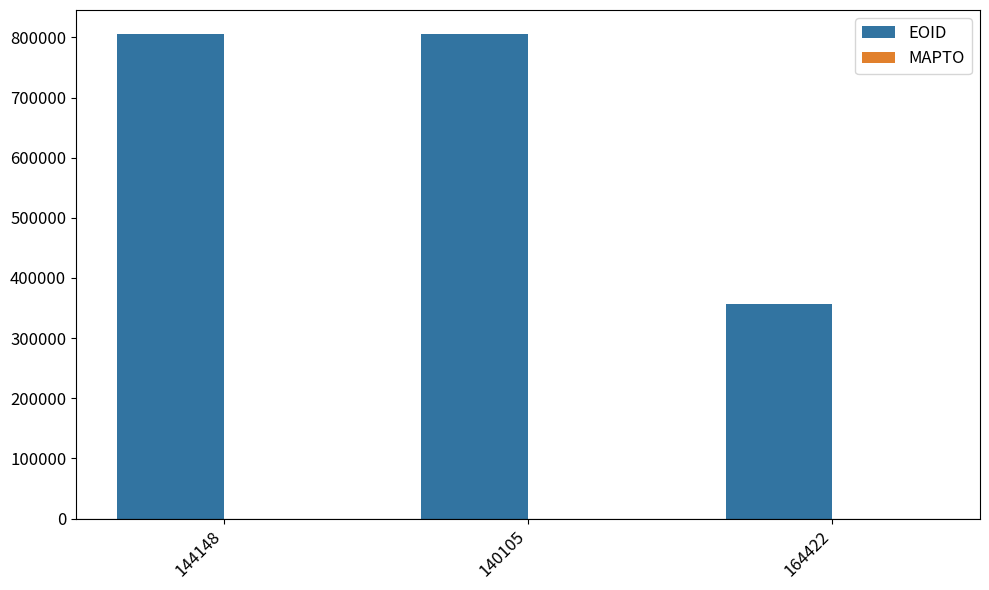

What value does the data have at 164422, to the nearest 50?

356900